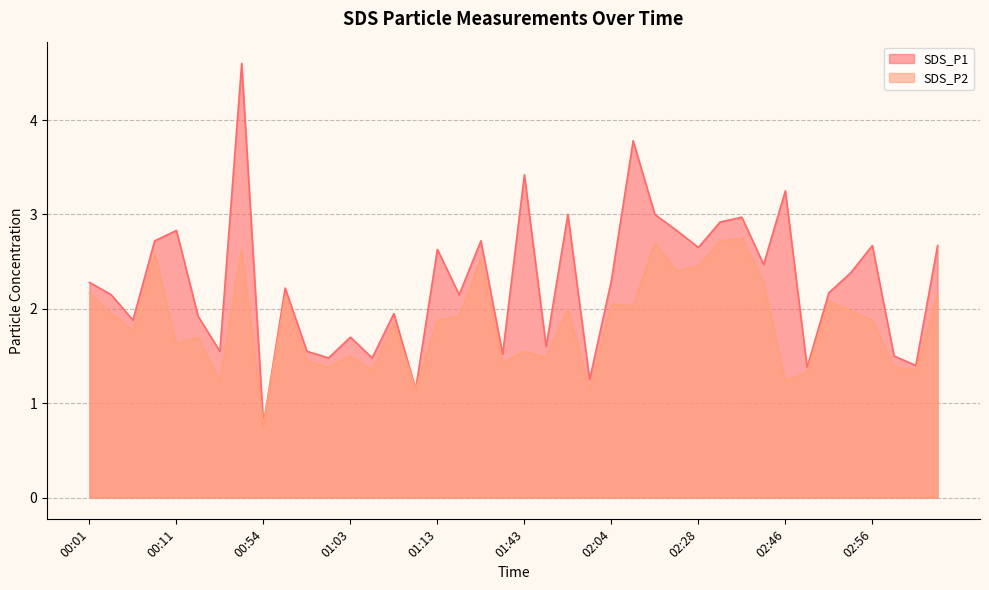

True or false: SDS_P2 and SDS_P1 intersect in this chart.

False